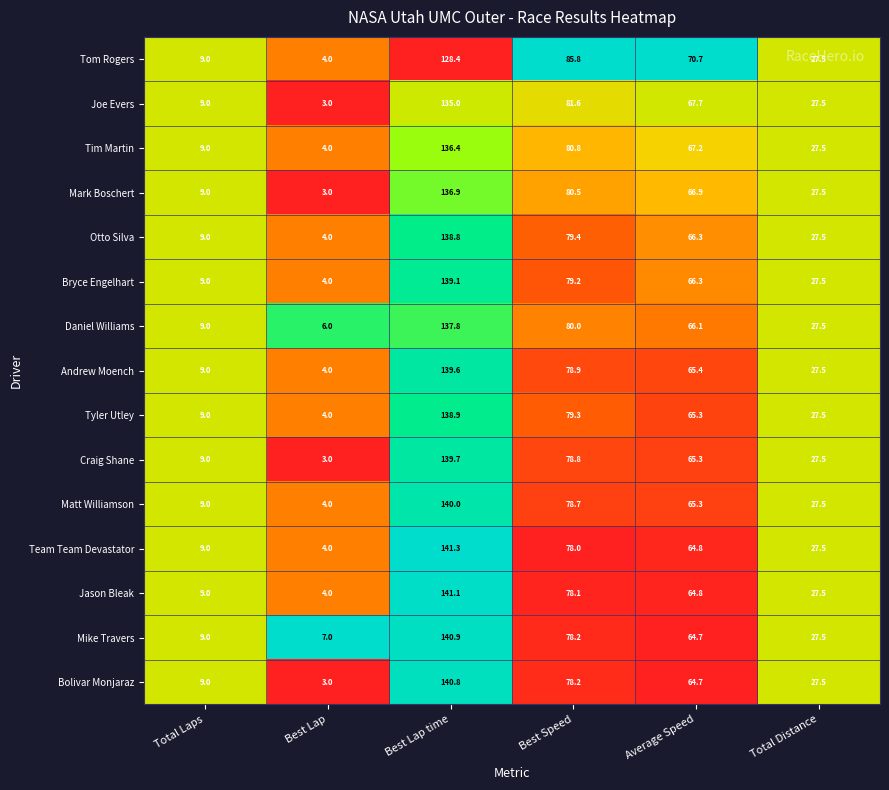

Which series changed the most between Total Laps and Best Speed?

Tom Rogers